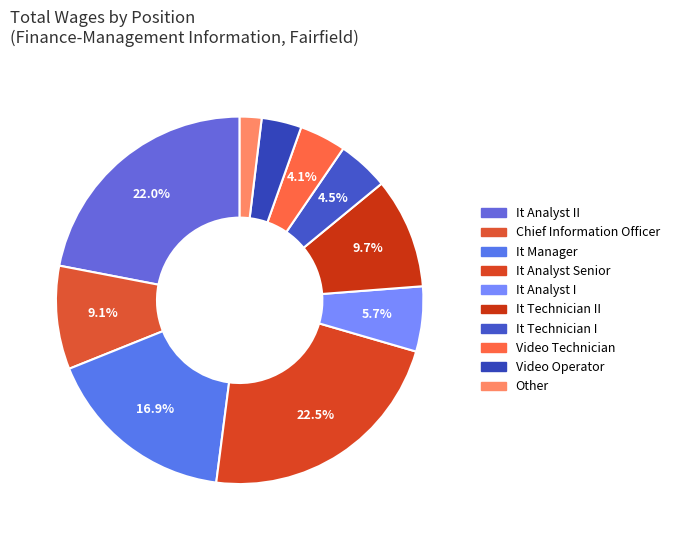

Which slice is the largest?

It Analyst Senior